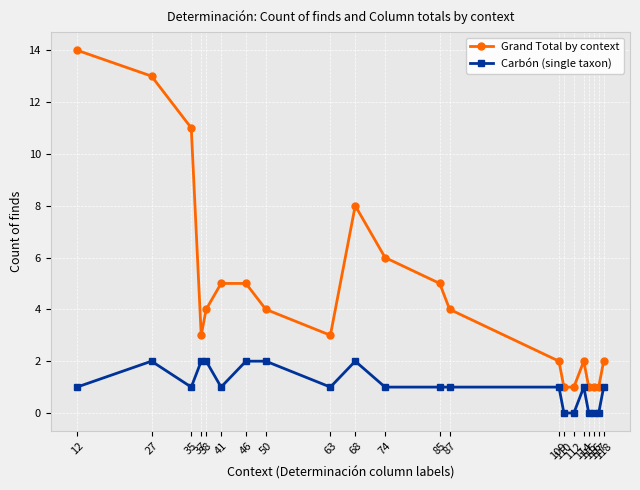

At 87, list the series in order from largest to smallest.

Grand Total by context, Carbón (single taxon)